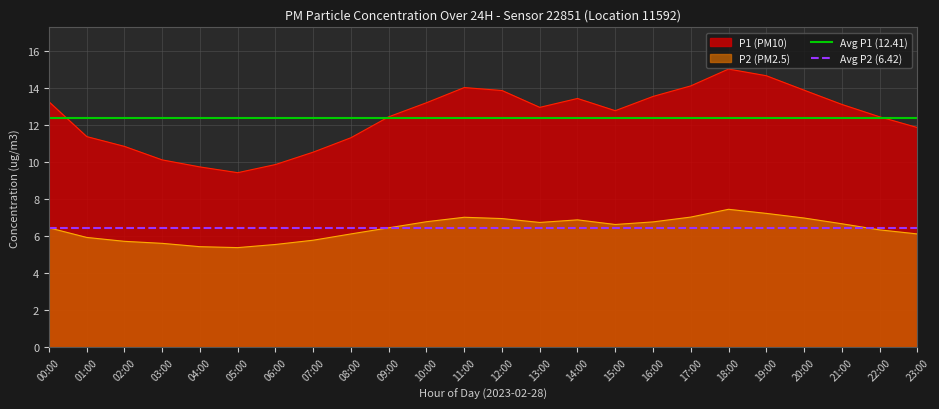

What is the approximate value of Avg P2 (6.42) at 00:00?

6.4